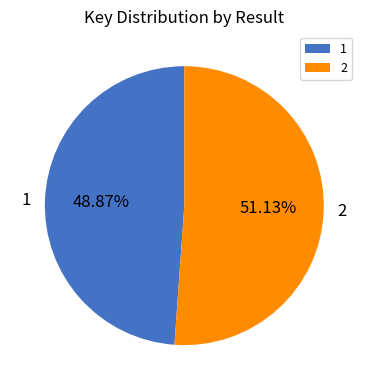

To the nearest percent, what is the difference between the 1 and 2 slice percentages?

2%